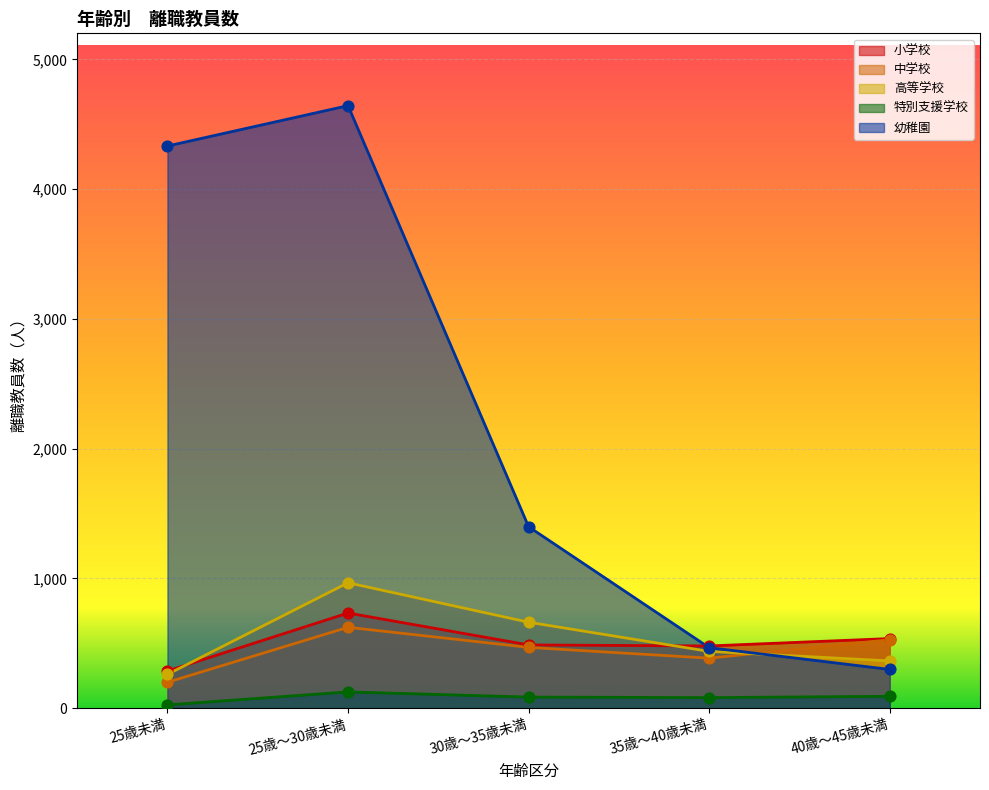

Which series contains the lowest Y value?

特別支援学校